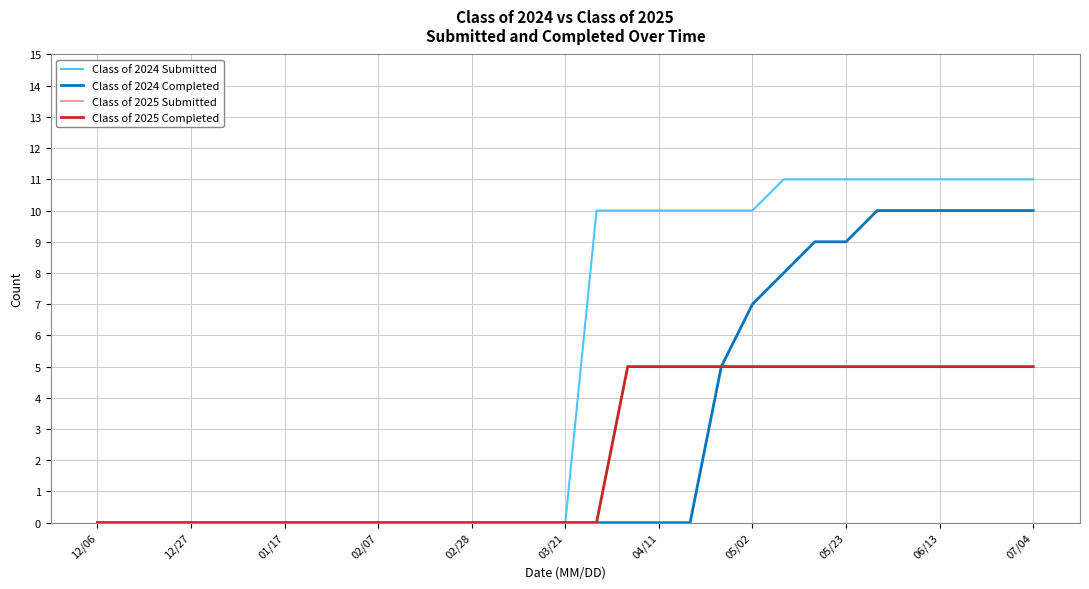

Does the chart display data point markers on the line(s)?

No